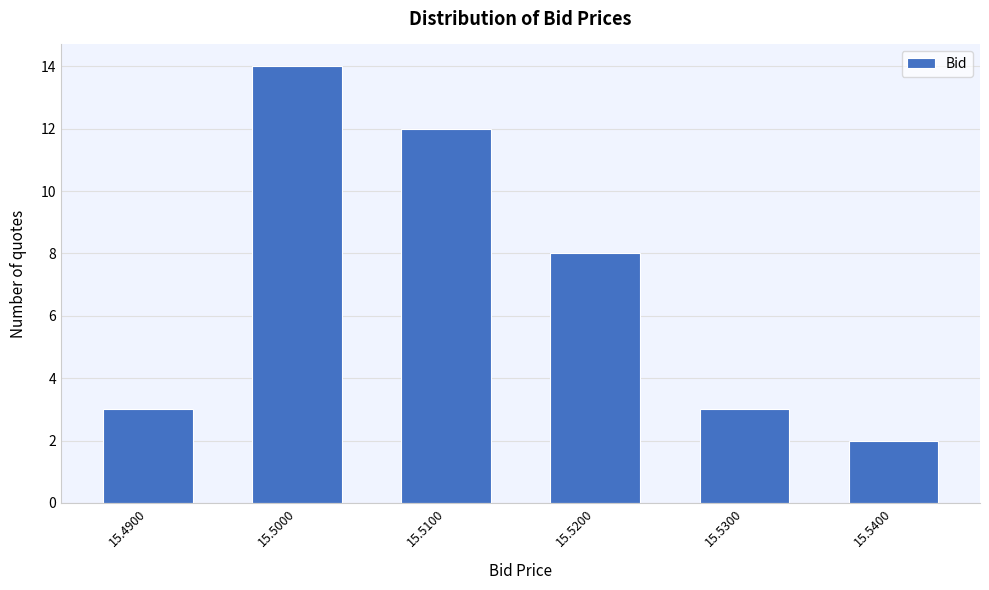

Reading left to right, what are all the values shown in this chart?

15.4900=3	15.5000=14	15.5100=12	15.5200=8	15.5300=3	15.5400=2